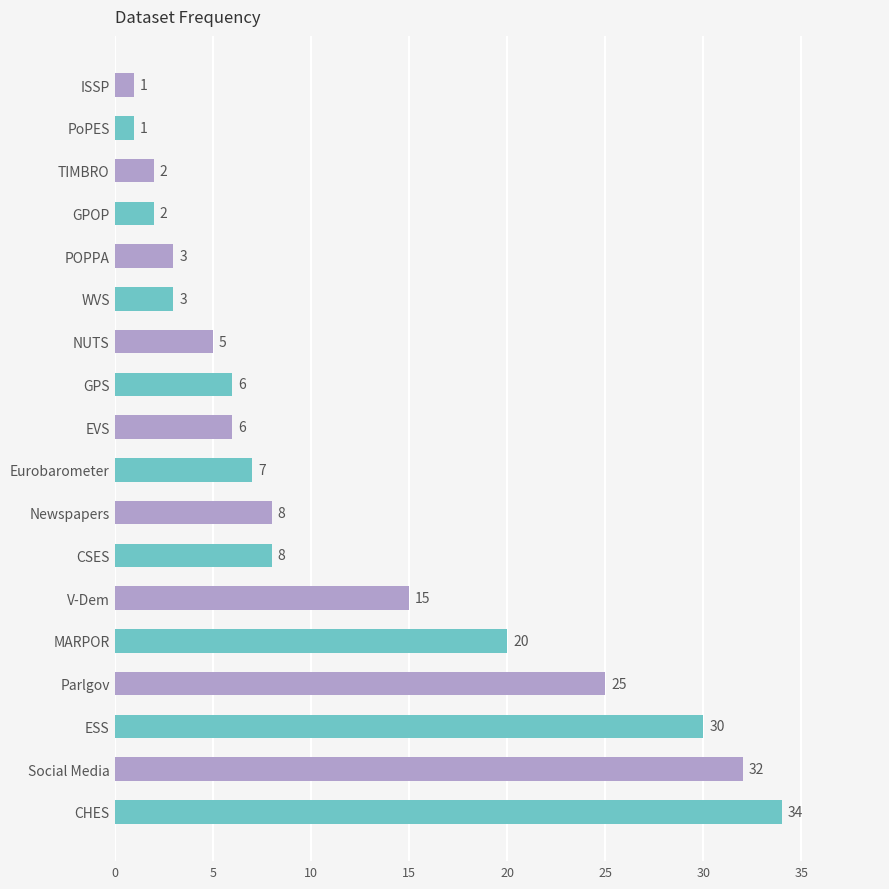

What is the smallest value displayed?

1